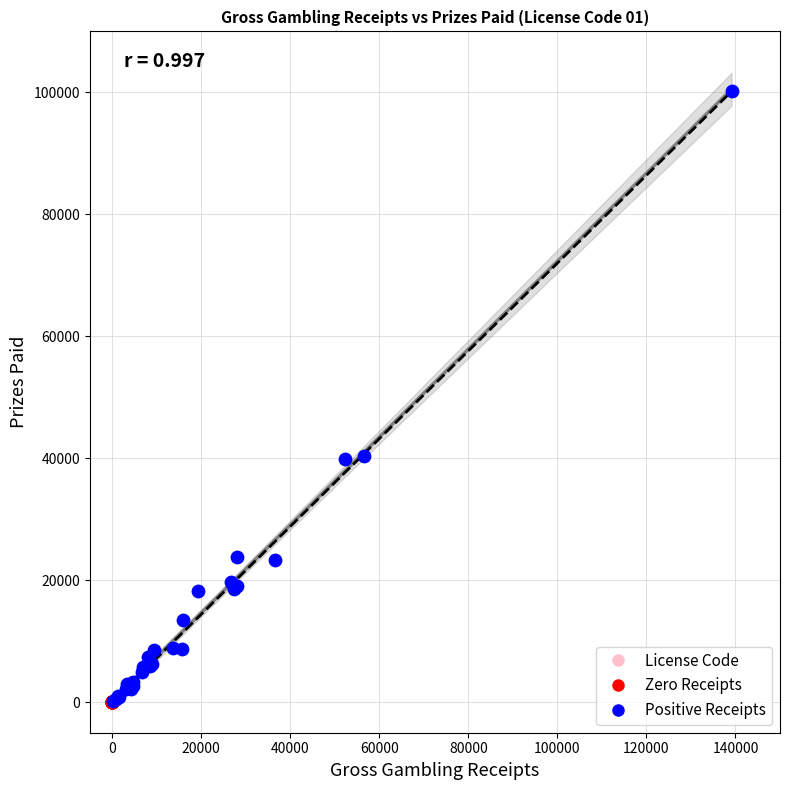

Which series reaches the maximum Y coordinate?

Positive Receipts